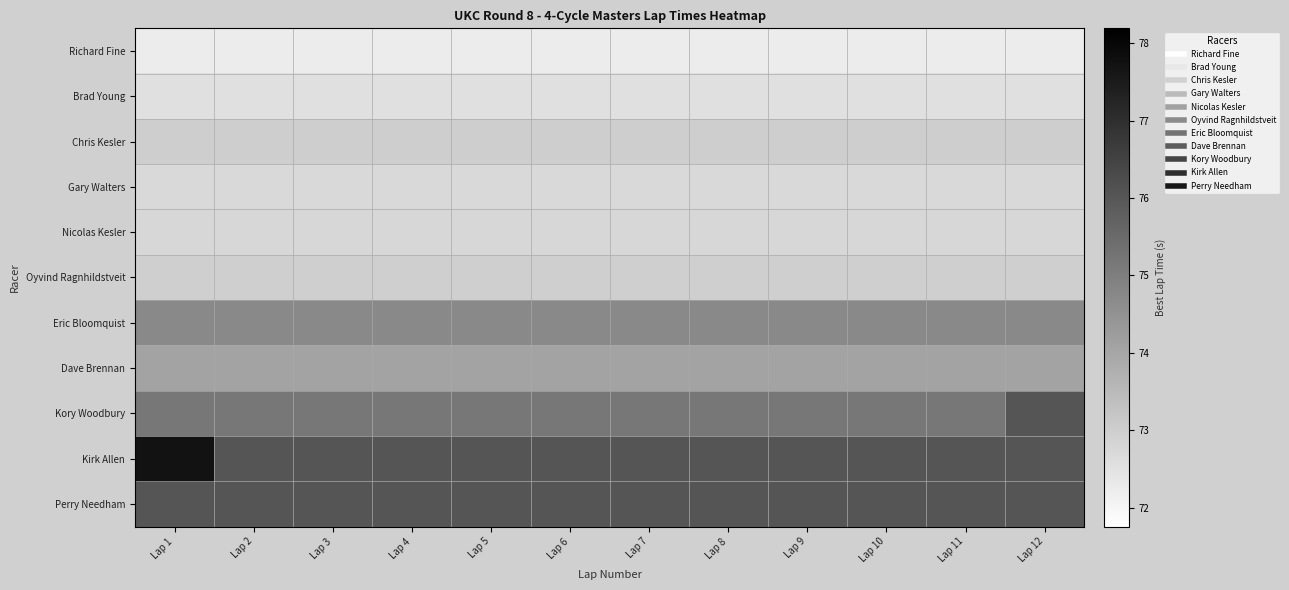

True or false: Brad Young has a value of 101.1 at Lap 12.

False